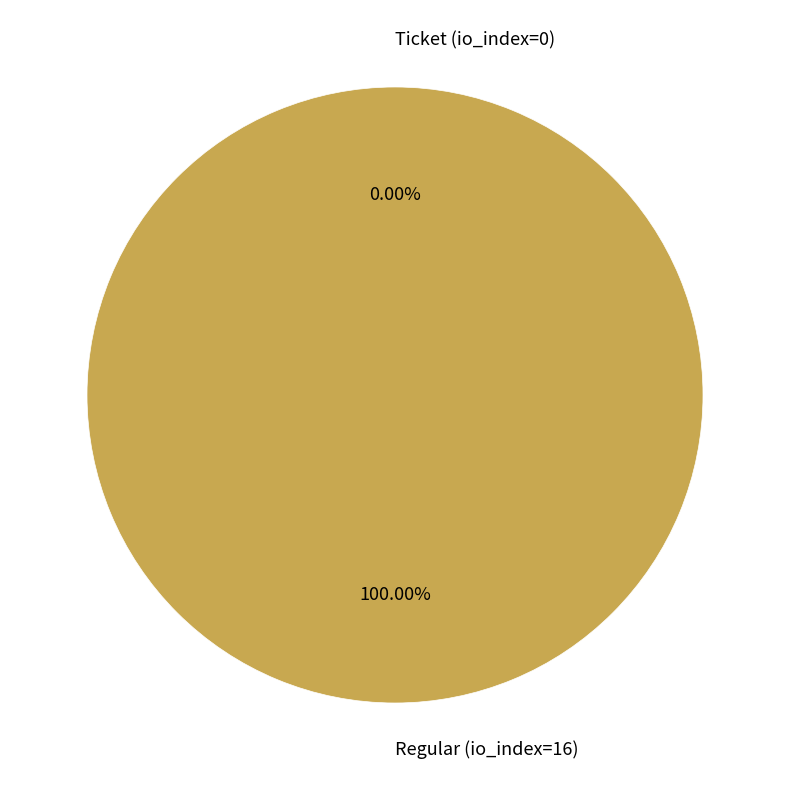

To the nearest percent, what is the combined percentage of Regular (io_index=16) and Ticket (io_index=0)?

100%